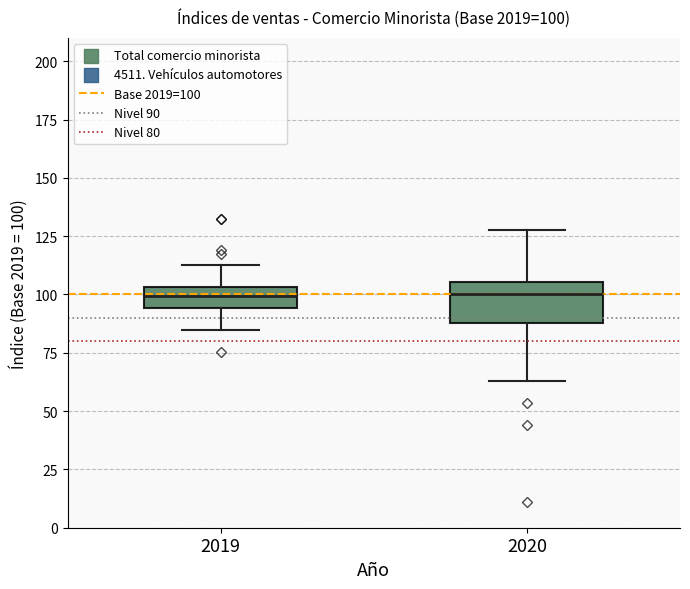

Which box is the tallest, from its lower edge to its upper edge?

2020